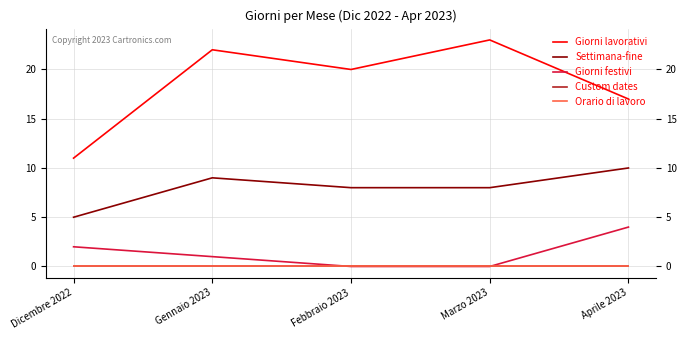

Is this an area chart (filled region under the line)?

No